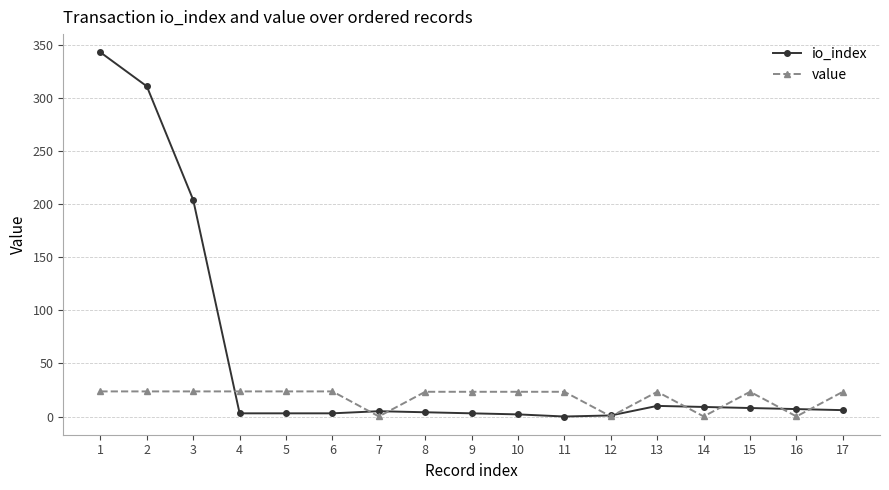

Is it true that value equals 37.3 at 17?

False